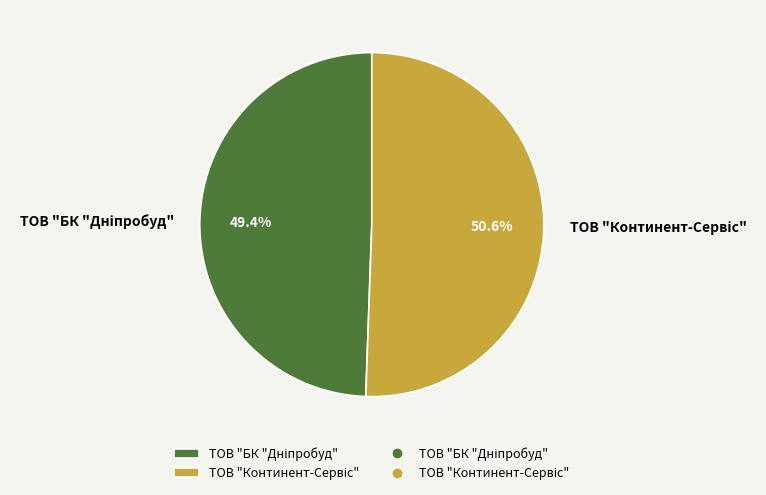

Is there a majority slice in this chart?

Yes